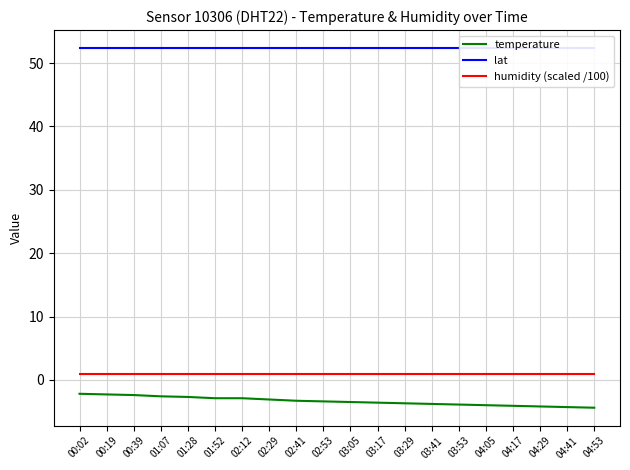

Reading right to left, transcribe all the data shown in this chart.

temperature: 04:53=-4.4	04:41=-4.3	04:29=-4.2	04:17=-4.1	04:05=-4.0	03:53=-3.9	03:41=-3.8	03:29=-3.7	03:17=-3.6	03:05=-3.5	02:53=-3.4	02:41=-3.3	02:29=-3.1	02:12=-2.9	01:52=-2.9	01:28=-2.7	01:07=-2.6	00:39=-2.4	00:19=-2.3	00:02=-2.2
lat: 04:53=52.4	04:41=52.4	04:29=52.4	04:17=52.4	04:05=52.4	03:53=52.4	03:41=52.4	03:29=52.4	03:17=52.4	03:05=52.4	02:53=52.4	02:41=52.4	02:29=52.4	02:12=52.4	01:52=52.4	01:28=52.4	01:07=52.4	00:39=52.4	00:19=52.4	00:02=52.4
humidity (scaled /100): 04:53=1.0	04:41=1.0	04:29=1.0	04:17=1.0	04:05=1.0	03:53=1.0	03:41=1.0	03:29=1.0	03:17=1.0	03:05=1.0	02:53=1.0	02:41=1.0	02:29=1.0	02:12=1.0	01:52=1.0	01:28=1.0	01:07=1.0	00:39=1.0	00:19=1.0	00:02=1.0